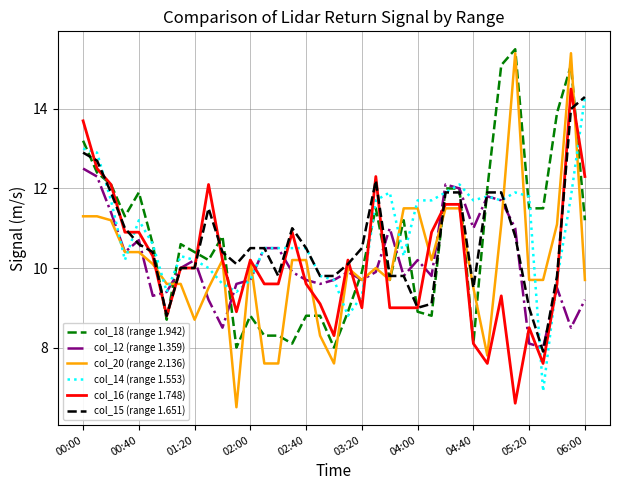

What is the greatest value displayed?

15.5